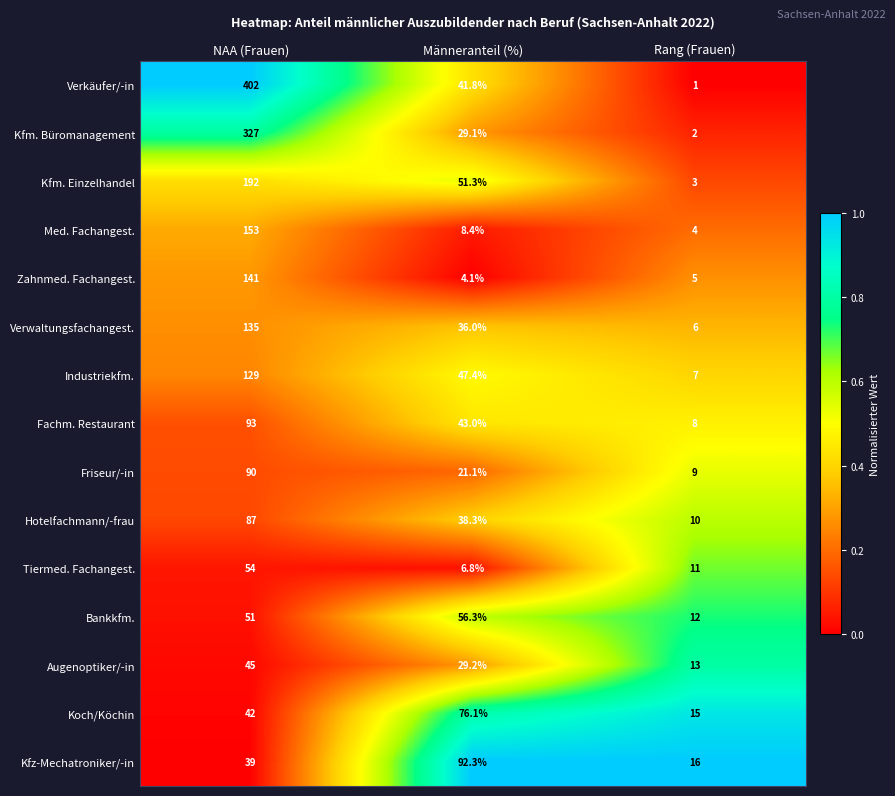

What is the average value of the Augenoptiker/-in series?

29.1